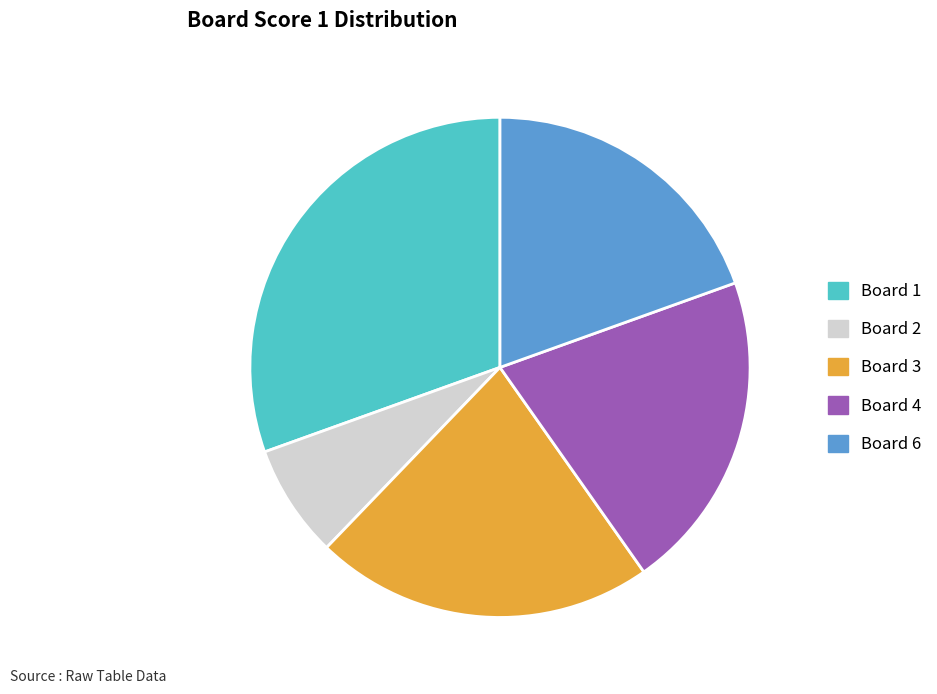

What is the largest slice in the pie chart?

Board 1